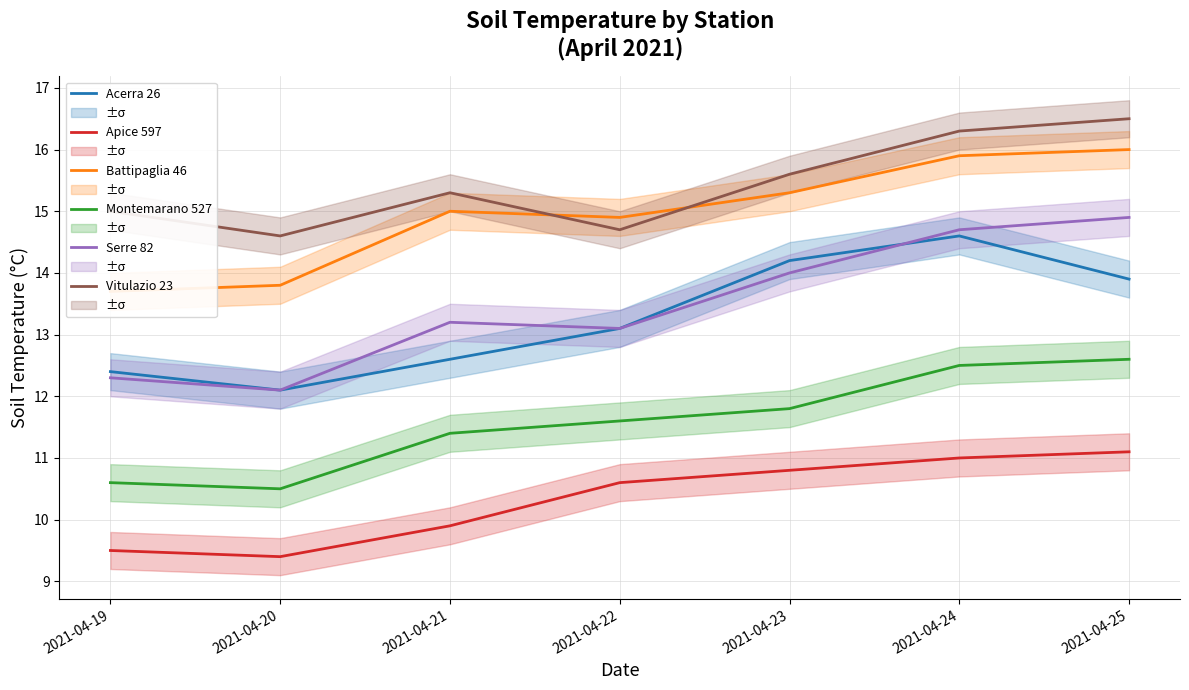

True or false: Apice 597 and Serre 82 cross at least once.

False